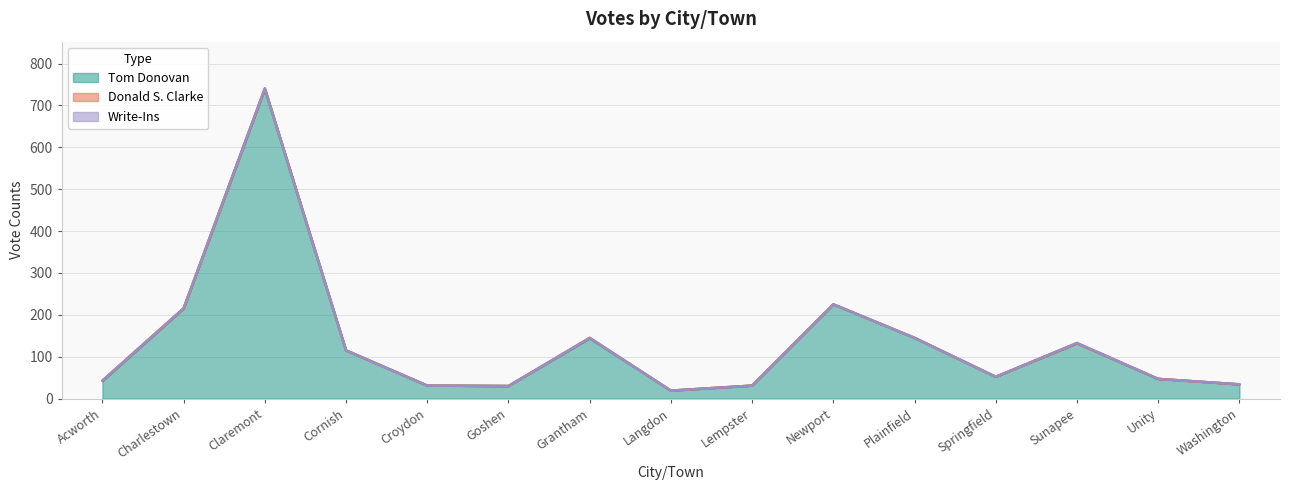

What is the label of the 3rd point from the left?

Claremont